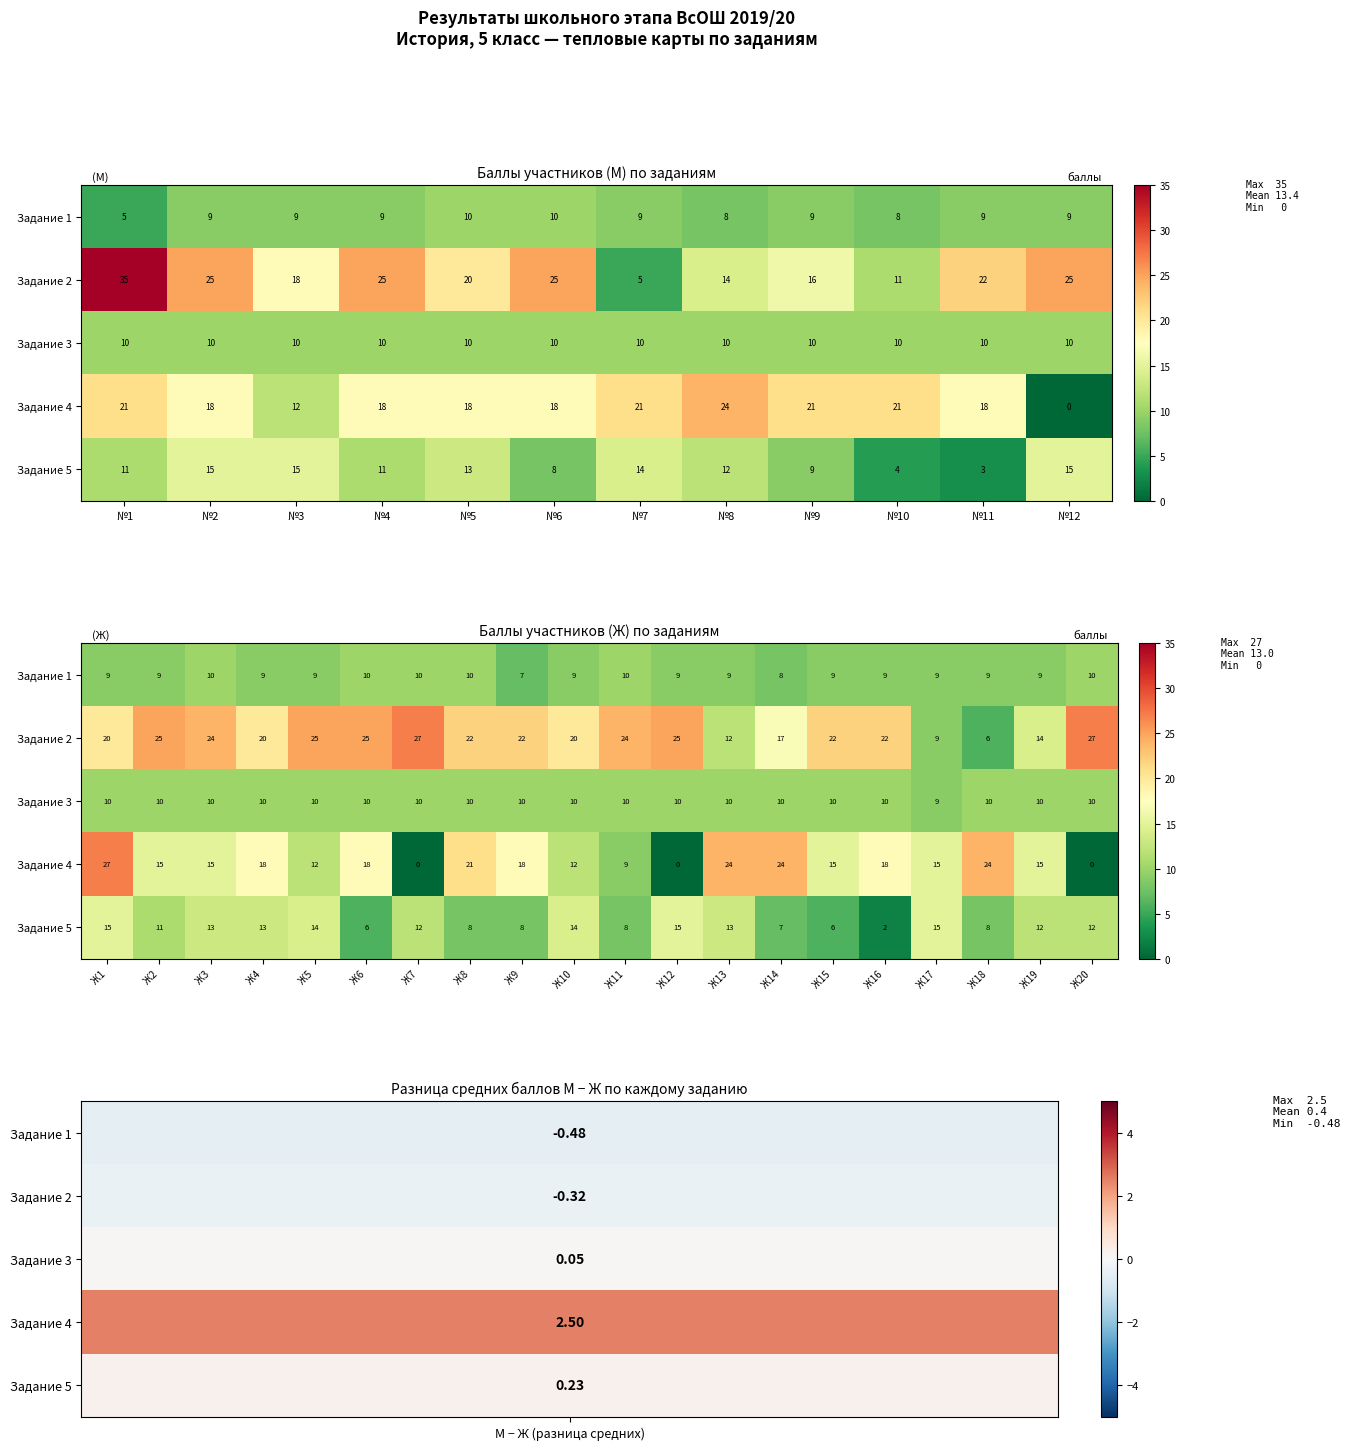

At how many categories does at least one series exceed 15?

18